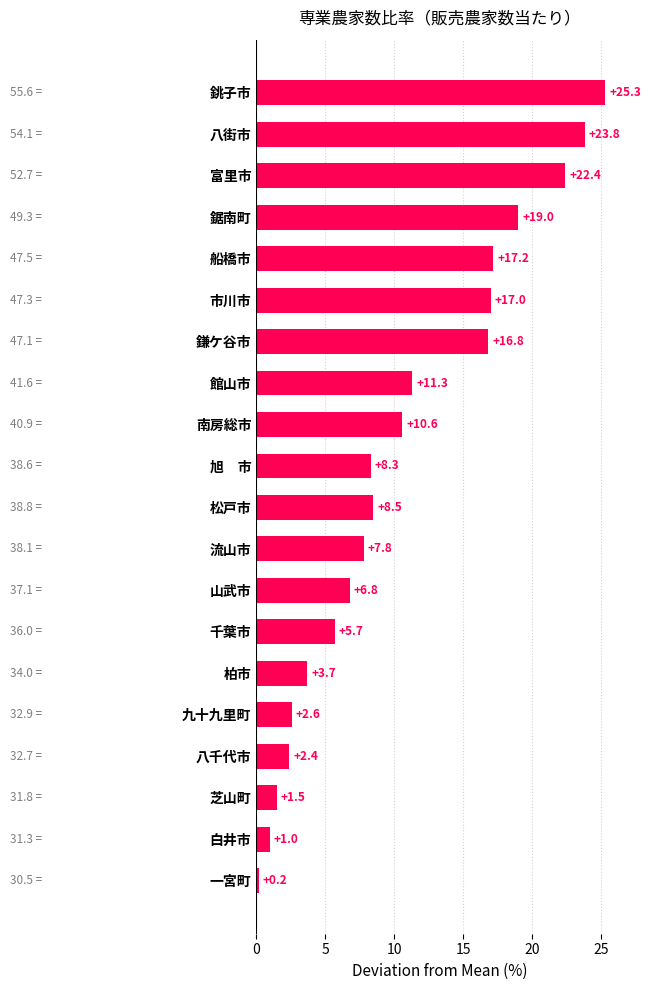

What is the sum of the values at 鎌ケ谷市 and 千葉市?

22.5